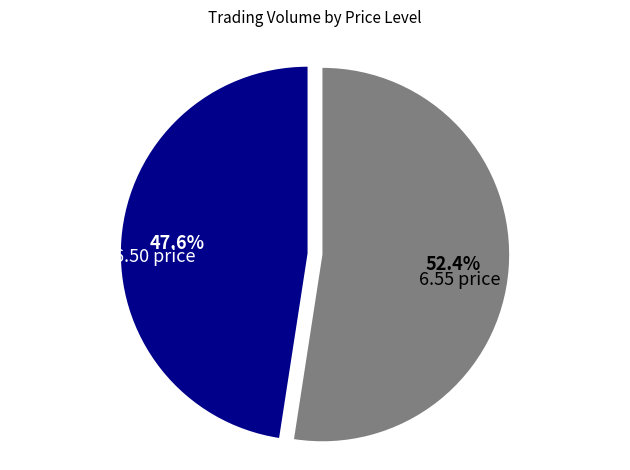

What is the ratio of the value at 6.55 price to the value at 6.50 price?

1.1